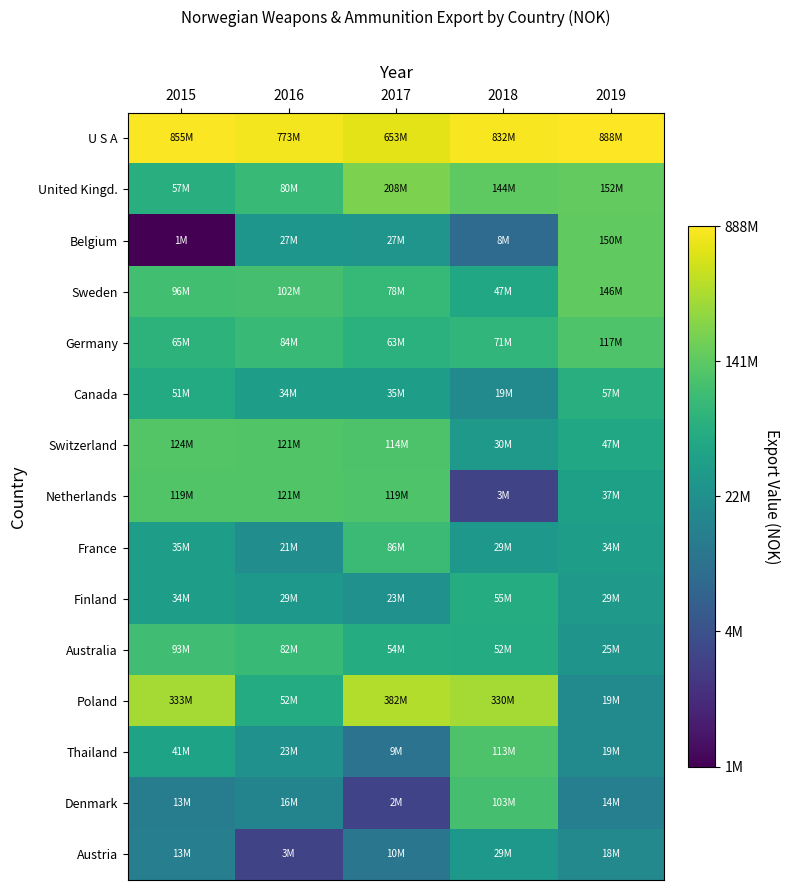

What is the total value across all series at 2015?

115.5